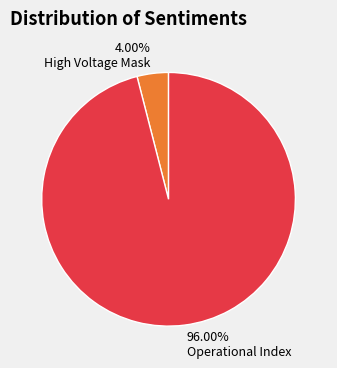

To the nearest percent, what portion does Operational Index represent?

96%